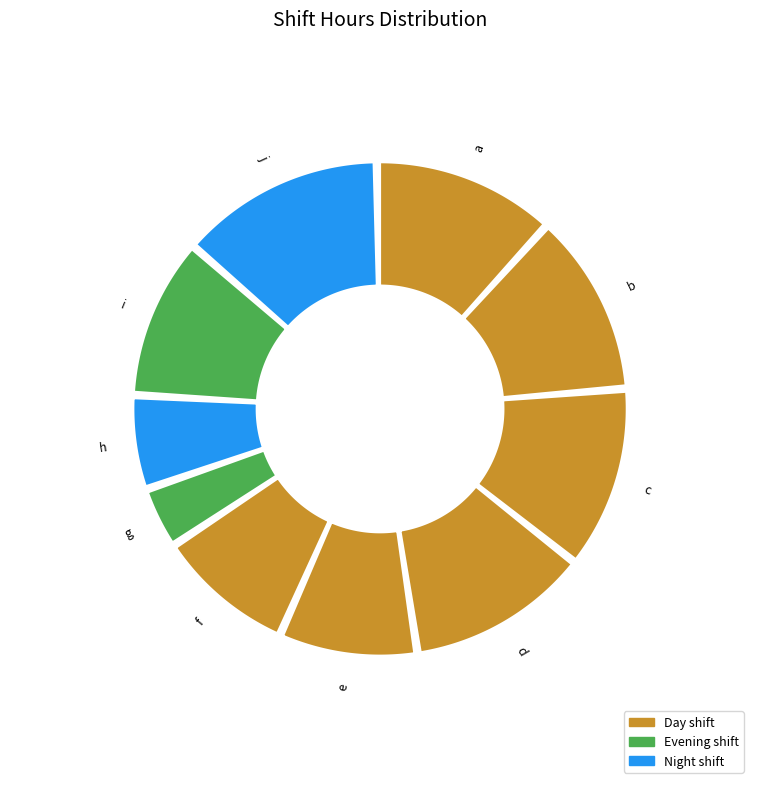

To the nearest percent, what is the average slice percentage?

10%